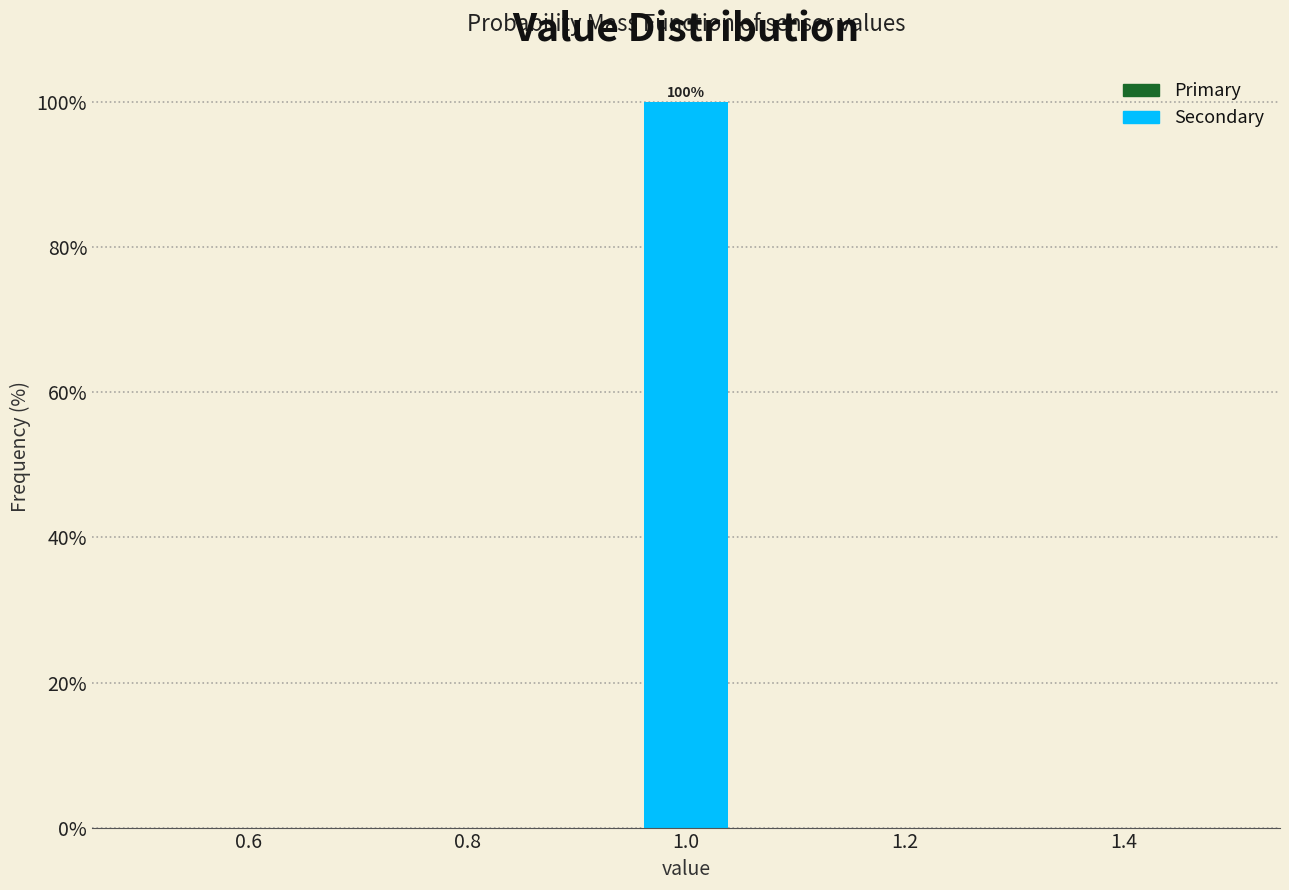

Which range on the x-axis has the tallest bar?

0.96 to 1.04